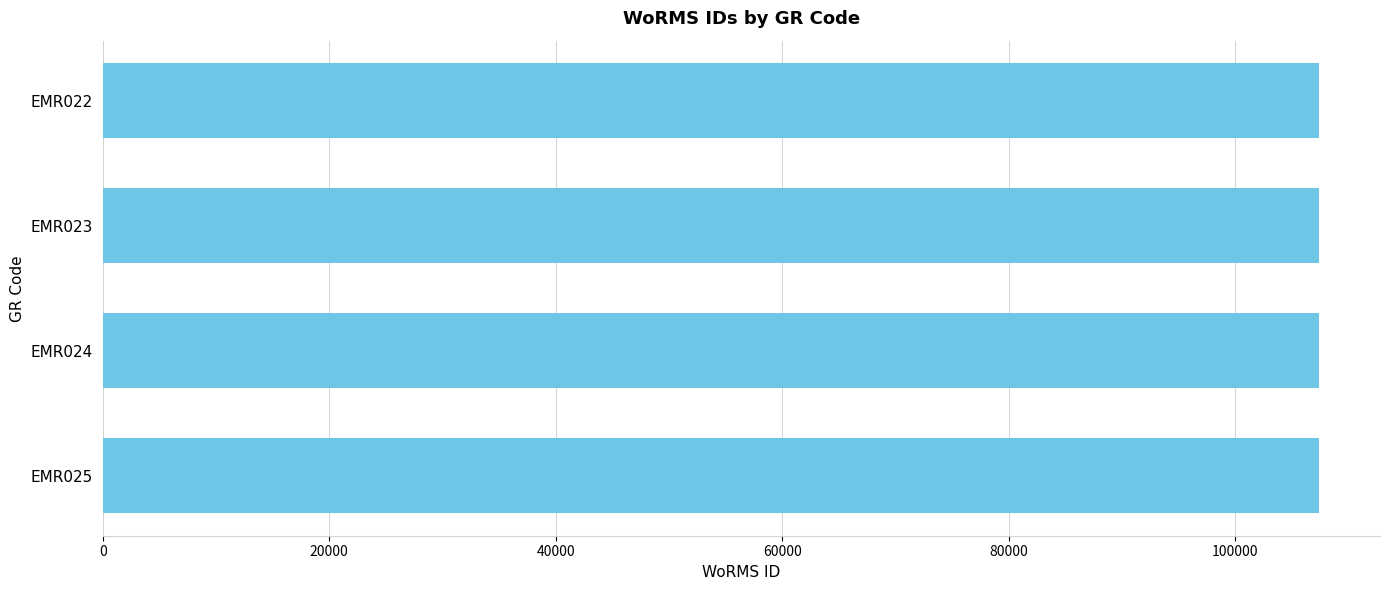

What is the value of the 3rd bar from the top?

107390